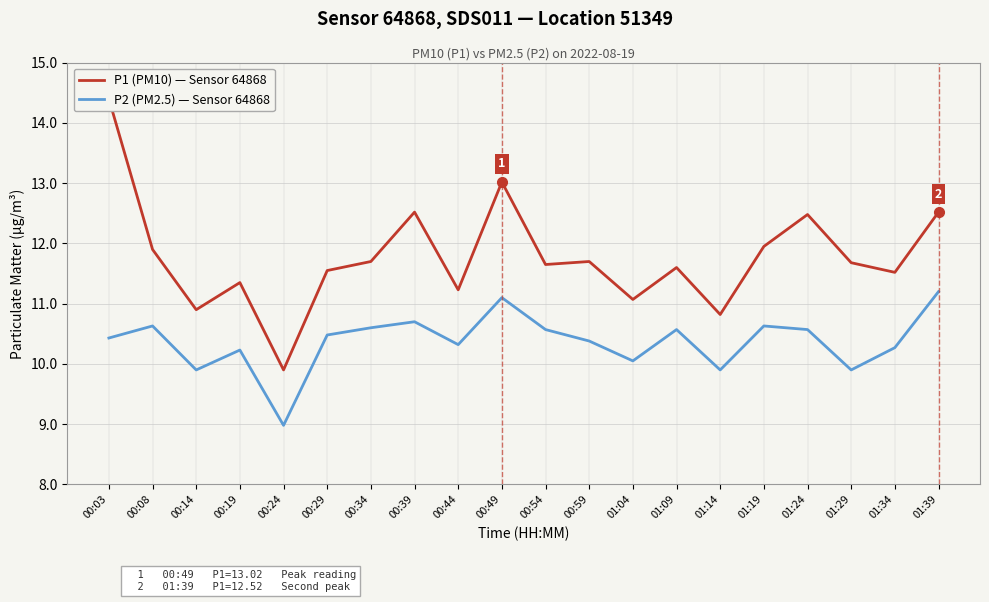

Reading right to left, list all the values displayed in this chart.

P1 (PM10): 12.5	11.5	11.7	12.5	11.9	10.8	11.6	11.1	11.7	11.7	13.0	11.2	12.5	11.7	11.6	9.9	11.3	10.9	11.9	14.4
P2 (PM2.5): 11.2	10.3	9.9	10.6	10.6	9.9	10.6	10.1	10.4	10.6	11.1	10.3	10.7	10.6	10.5	9.0	10.2	9.9	10.6	10.4